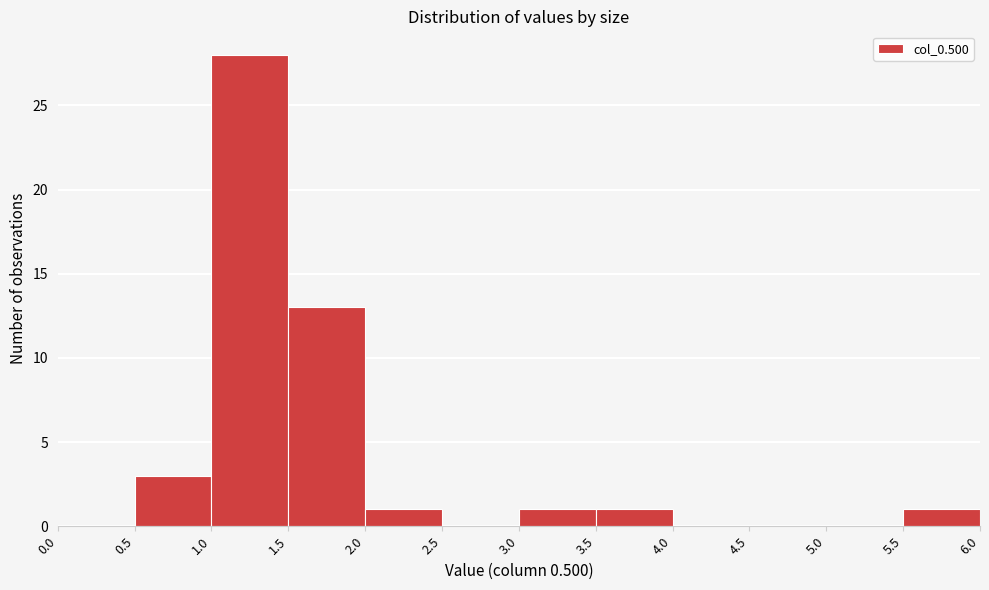

Reading left to right, transcribe this chart: for each bar, give the range it covers on the x-axis and its height. The values are not printed on the chart, so give them approximately, as read against the axis.

0.0 to 0.5: 0
0.5 to 1.0: 3
1.0 to 1.5: 28
1.5 to 2.0: 13
2.0 to 2.5: 1
2.5 to 3.0: 0
3.0 to 3.5: 1
3.5 to 4.0: 1
4.0 to 4.5: 0
4.5 to 5.0: 0
5.0 to 5.5: 0
5.5 to 6.0: 1